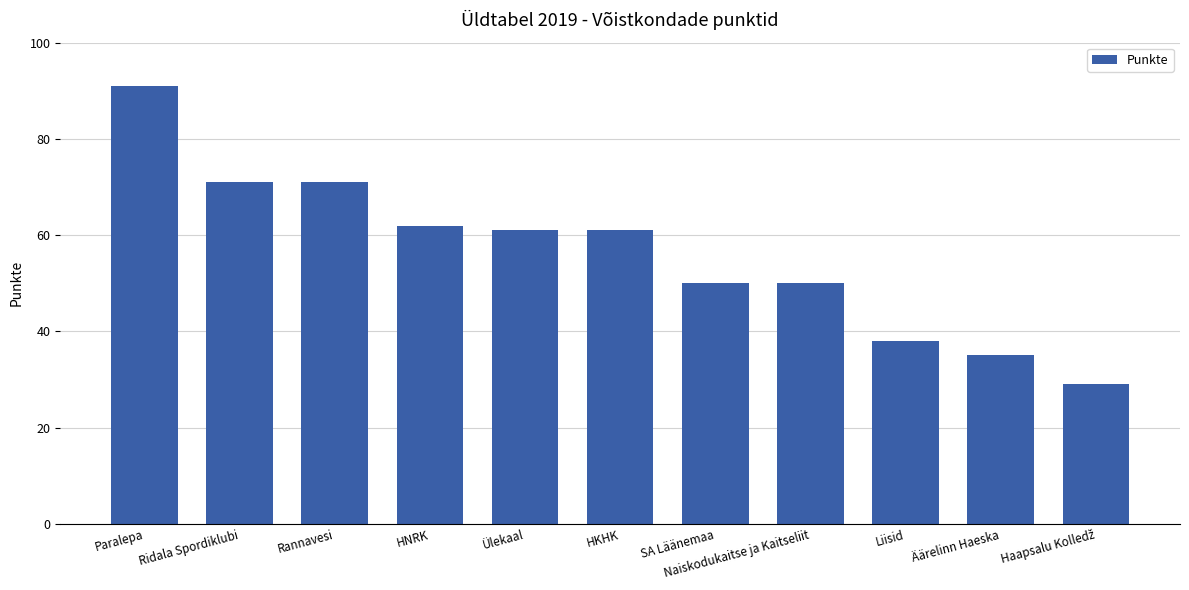

Is it true that the value at HNRK is 62?

True